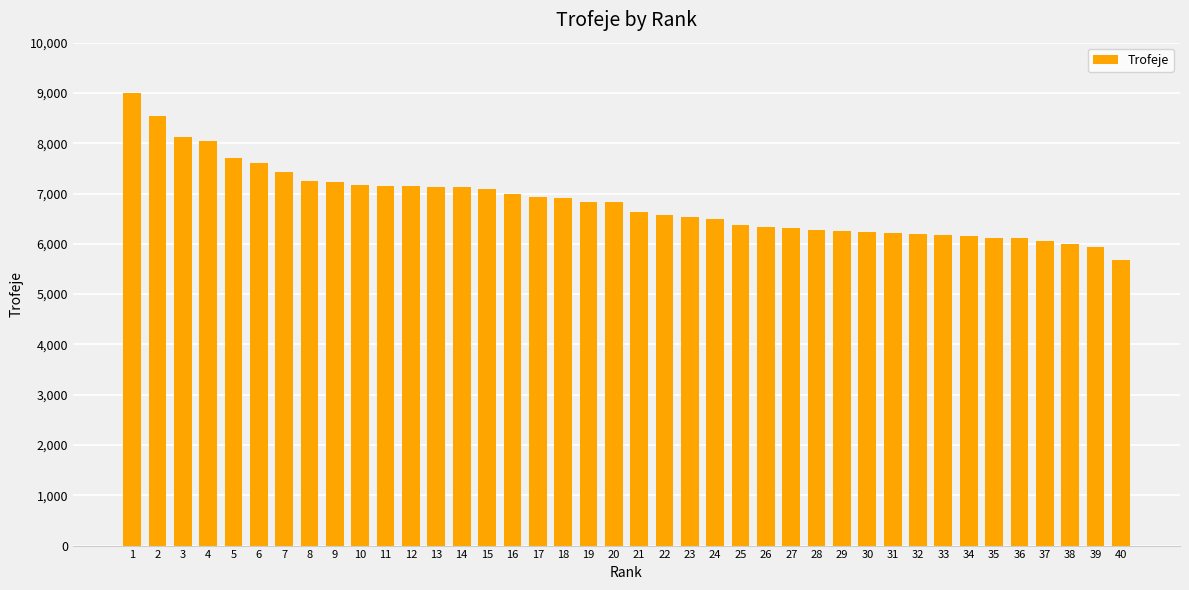

Count the number of data series in this chart.

1